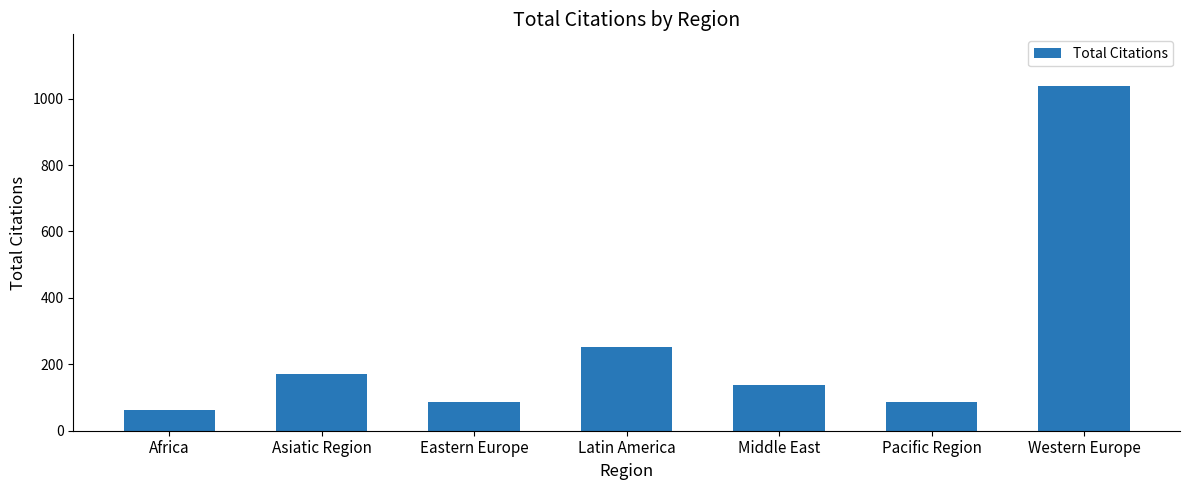

Between Africa and Middle East, which is larger?

Middle East